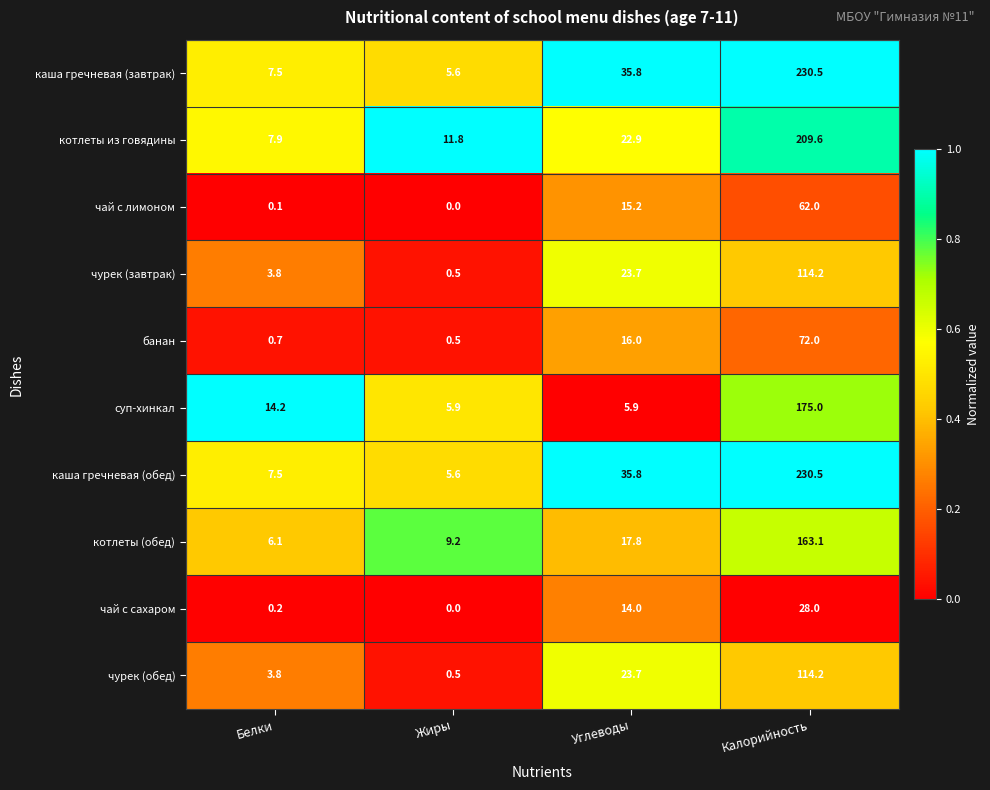

Is it true that котлеты (обед) equals 4.9 at Углеводы?

False